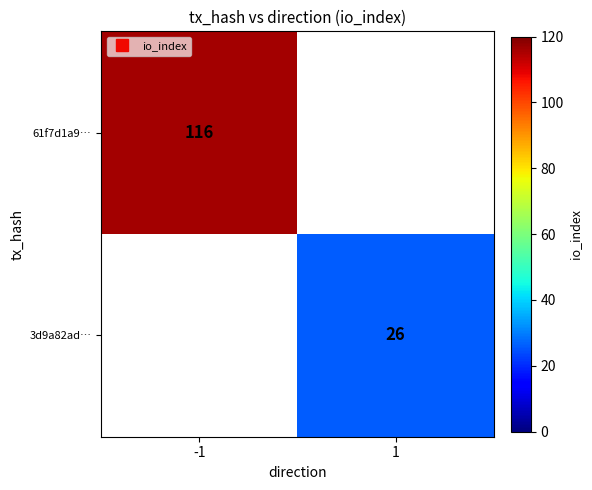

Which series has the widest spread of values?

61f7d1a9…